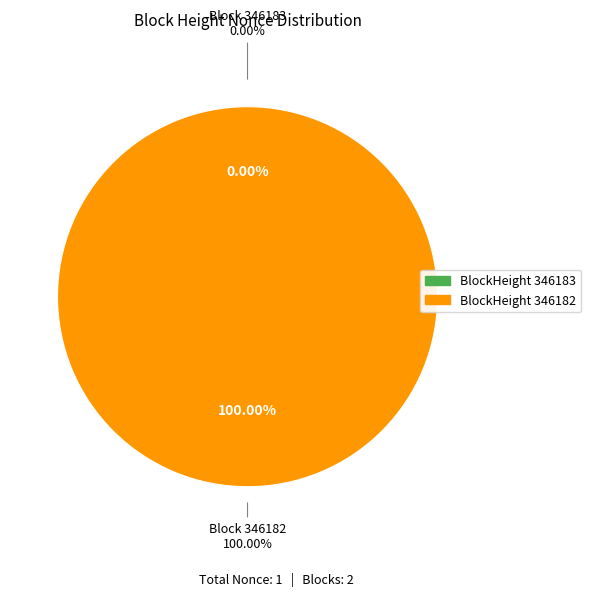

How many segments does this pie chart have?

2